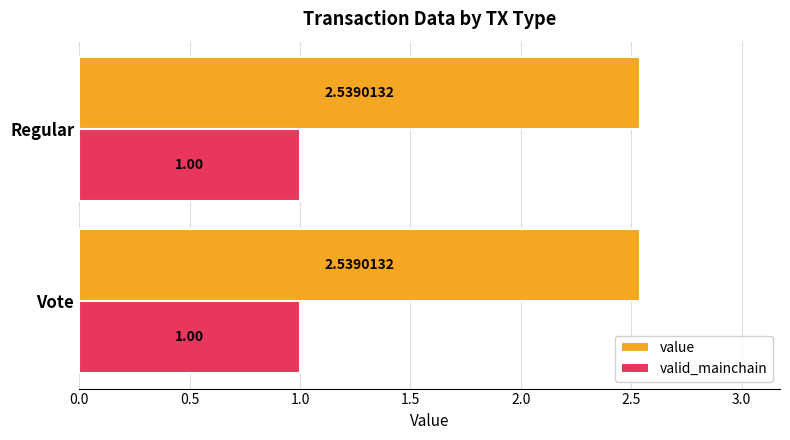

List the series in order of their peak value, lowest first.

valid_mainchain, value